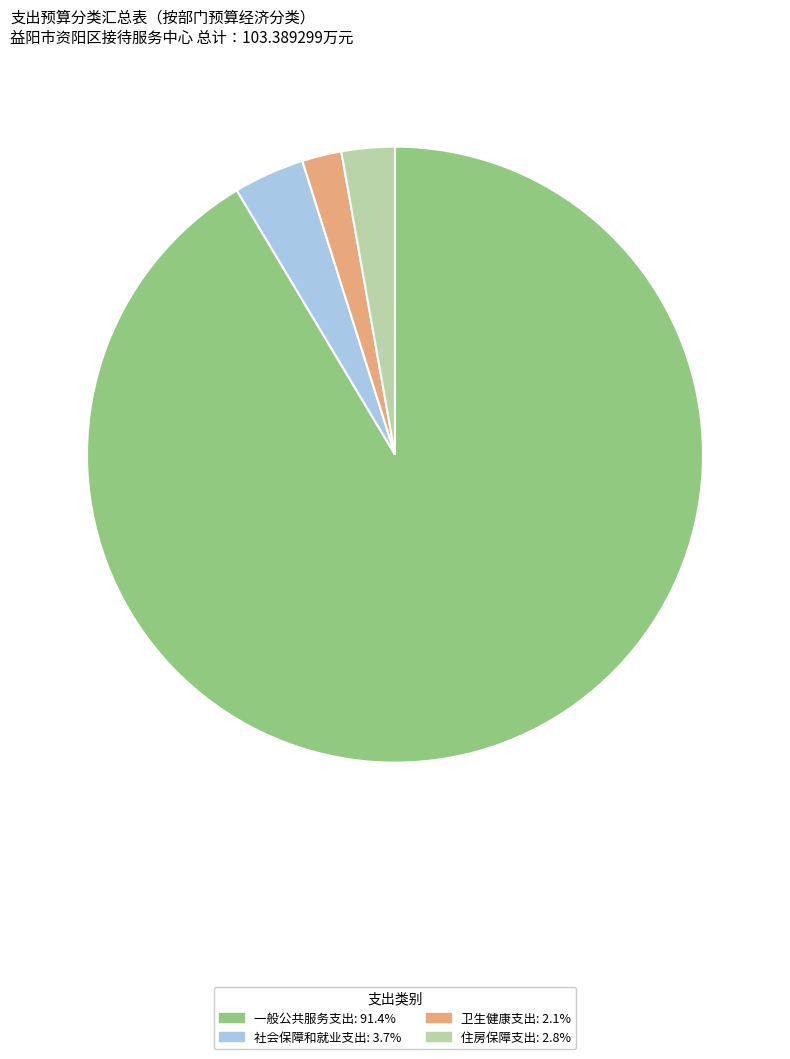

What is the largest slice in the pie chart?

一般公共服务支出